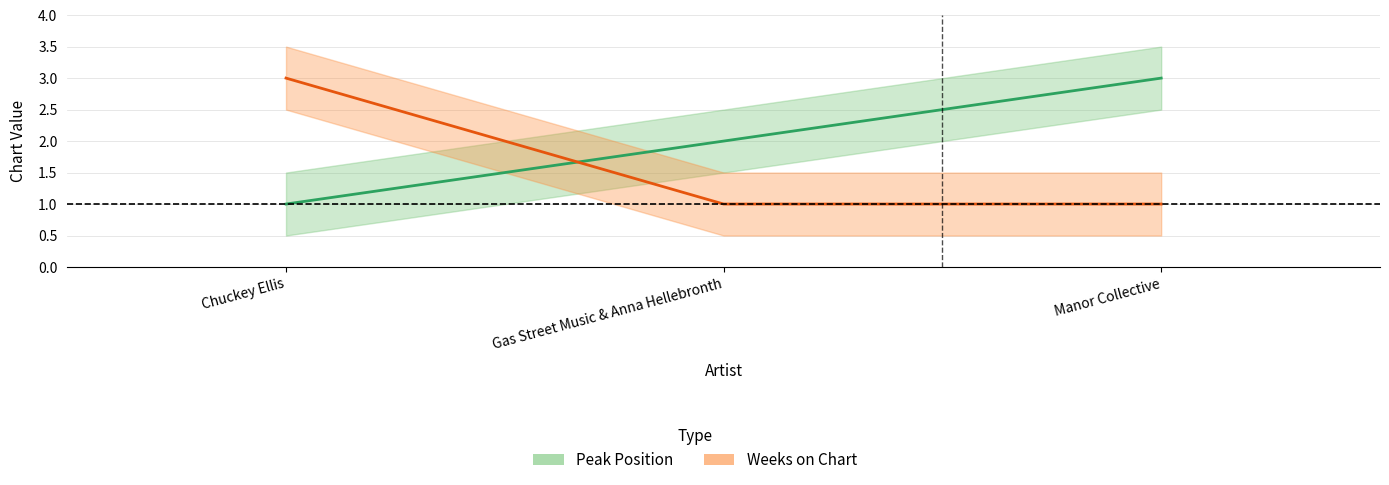

Does the chart display data point markers on the line(s)?

No